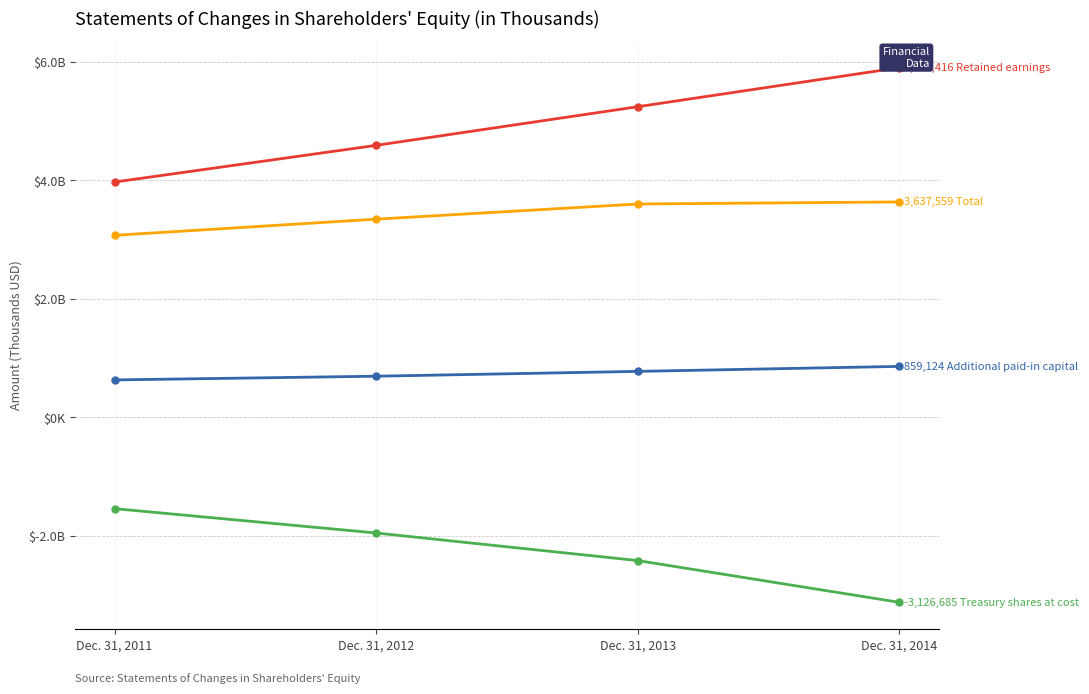

Rank the series at Dec. 31, 2011 from lowest to highest value.

Treasury shares at cost, Additional paid-in capital, Total, Retained earnings